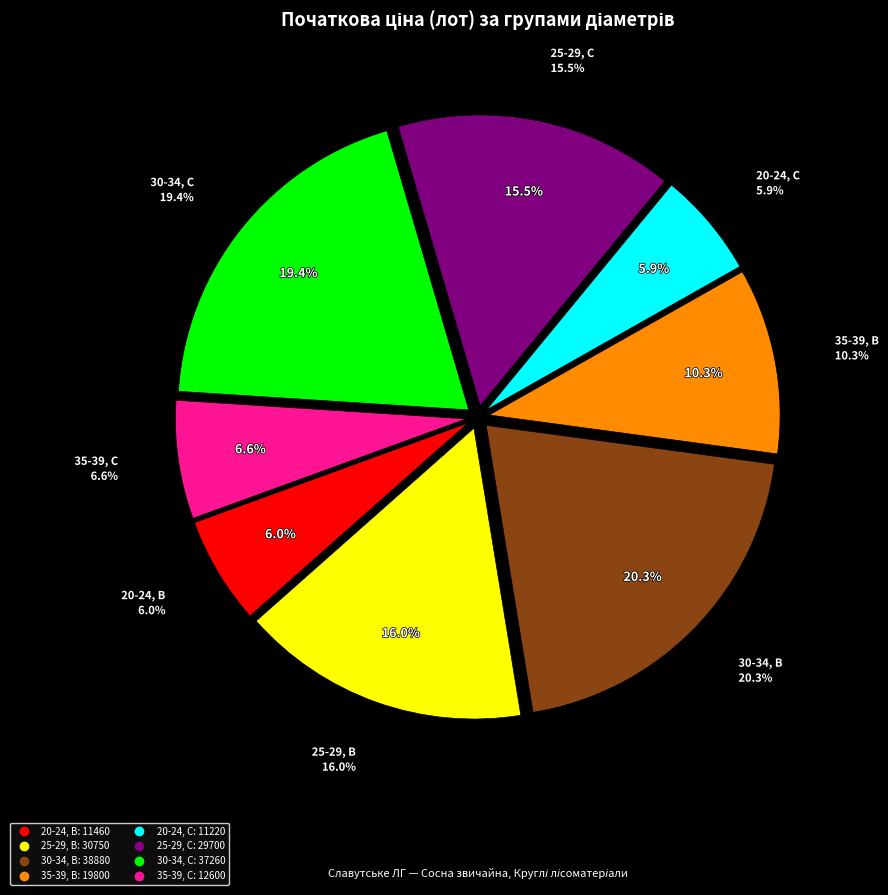

To the nearest percent, what percentage of the pie is 35-39, C?

7%